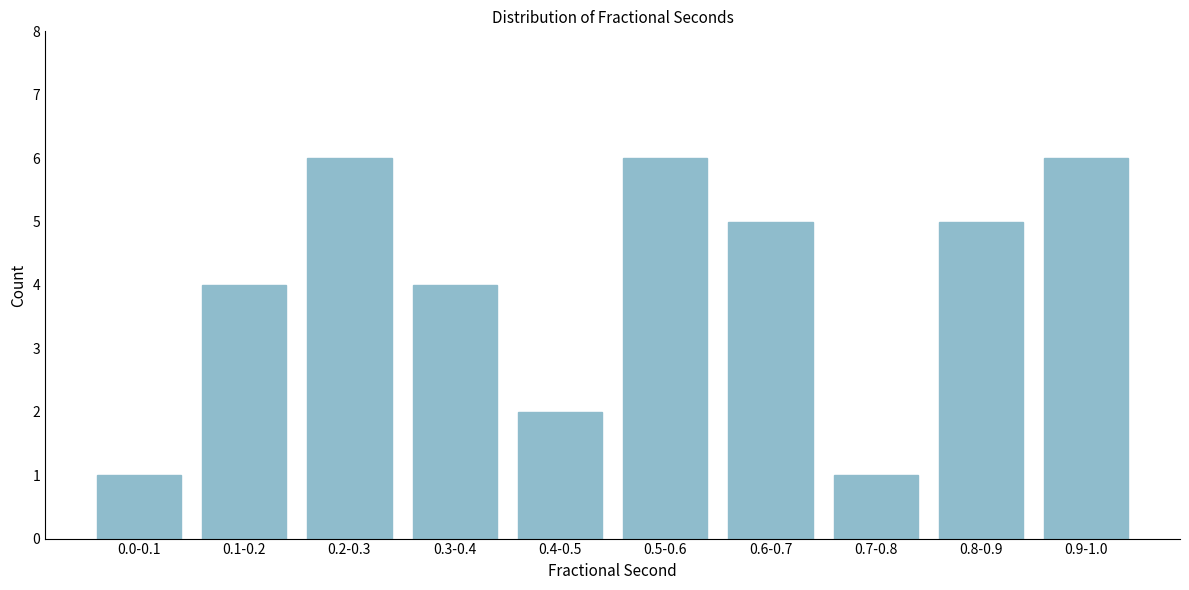

Reading left to right, what are all the values shown in this chart?

1	4	6	4	2	6	5	1	5	6